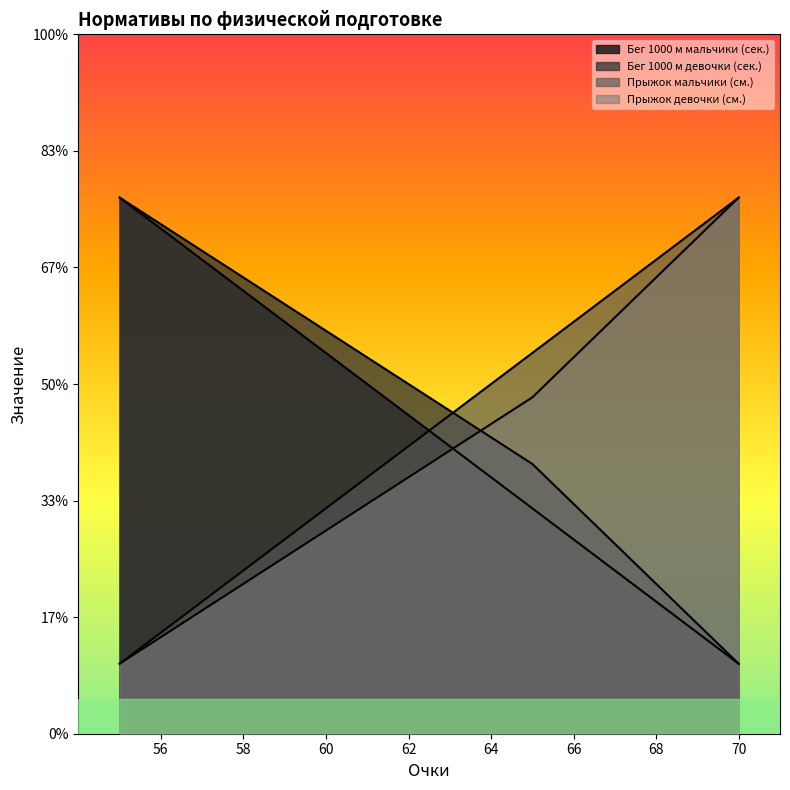

True or false: Прыжок девочки (см.) has more than 1 interior local peaks.

False